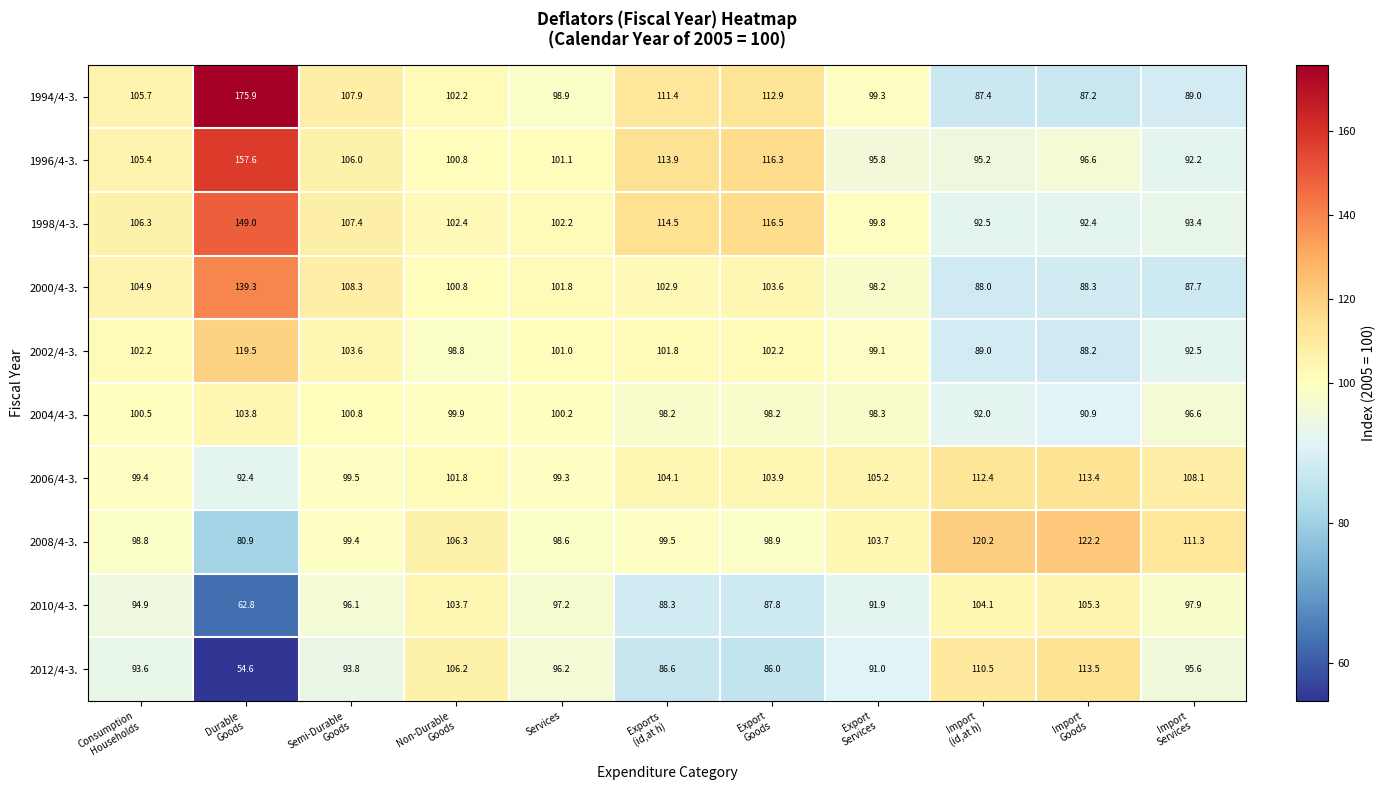

Which category has the highest value across all series?

Durable
Goods